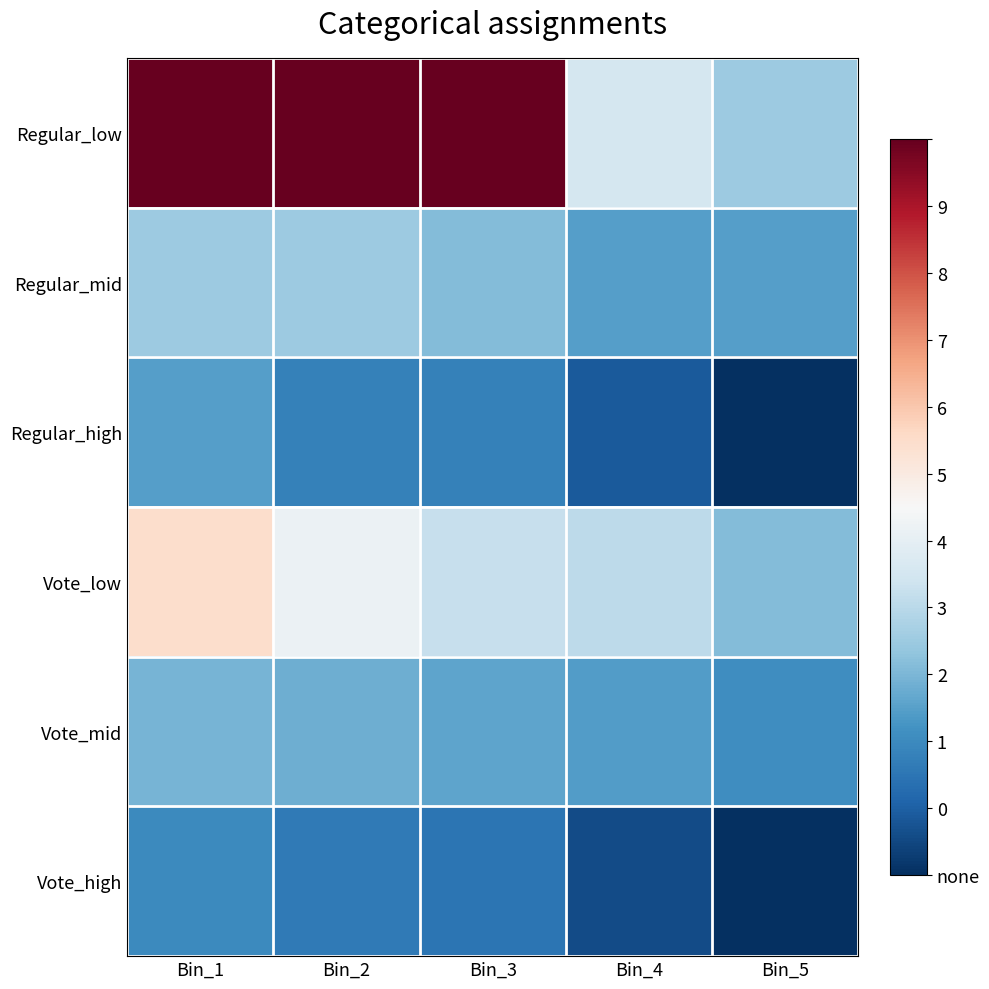

Reading left to right, extract all data points from this chart.

Regular_low: Bin_1=1590907012	Bin_2=1590906509	Bin_3=1590903447	Bin_4=1555083018	Bin_5=1549384655
Regular_mid: Bin_1=1549384655	Bin_2=1549384491	Bin_3=1547244754	Bin_4=1543679681	Bin_5=1543678538
Regular_high: Bin_1=1543678538	Bin_2=1539879041	Bin_3=1539878051	Bin_4=1535029089	Bin_5=1530071290
Vote_low: Bin_1=1565723403	Bin_2=1558646546	Bin_3=1553499119	Bin_4=1552458403	Bin_5=1547265063
Vote_mid: Bin_1=1546280659	Bin_2=1545523895	Bin_3=1544541479	Bin_4=1543512819	Bin_5=1541690177
Vote_high: Bin_1=1541203212	Bin_2=1538990607	Bin_3=1538192198	Bin_4=1533227122	Bin_5=1530071290